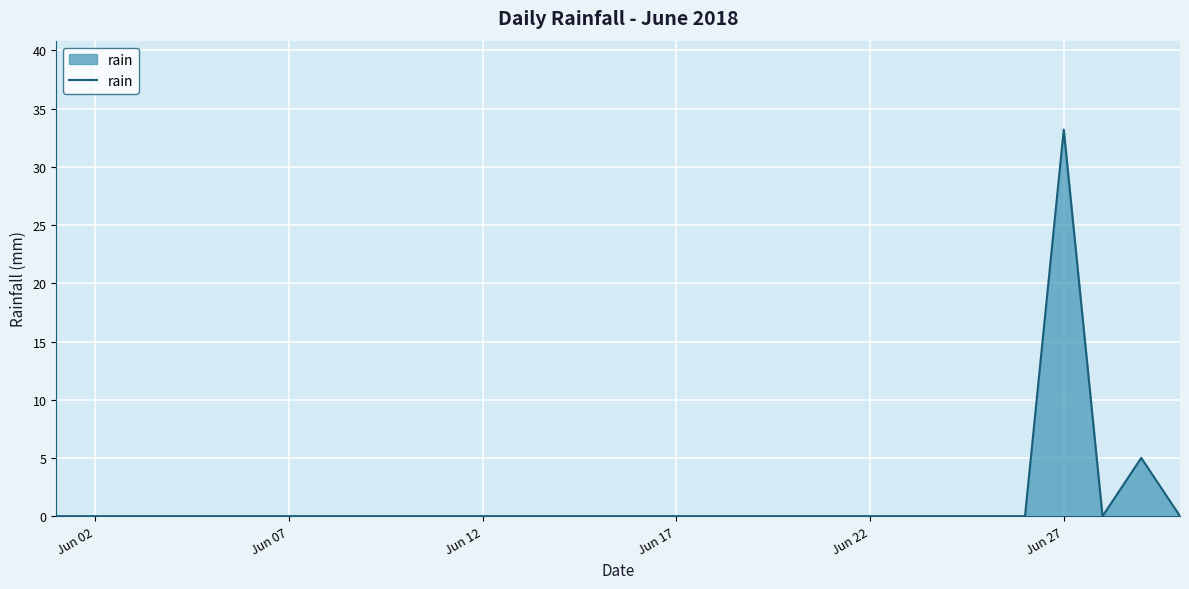

What is the difference between the maximum and minimum values?

33.2